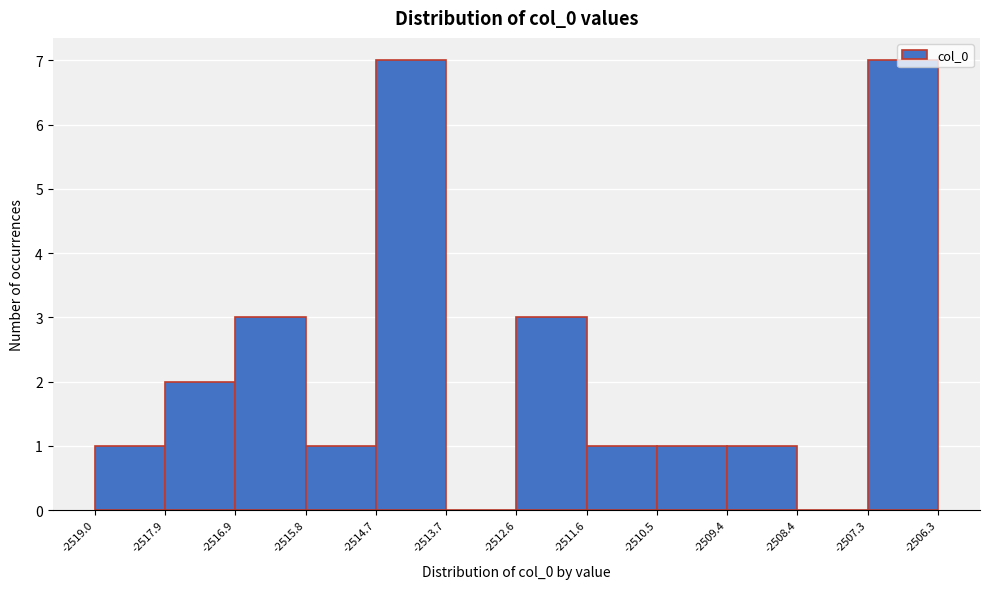

Reading left to right, transcribe this chart: for each bar, give the range it covers on the x-axis and its height. The values are not printed on the chart, so give them approximately, as read against the axis.

-2519.0 to -2517.9: 1
-2517.9 to -2516.9: 2
-2516.9 to -2515.8: 3
-2515.8 to -2514.7: 1
-2514.7 to -2513.7: 7
-2513.7 to -2512.6: 0
-2512.6 to -2511.6: 3
-2511.6 to -2510.5: 1
-2510.5 to -2509.4: 1
-2509.4 to -2508.4: 1
-2508.4 to -2507.3: 0
-2507.3 to -2506.3: 7